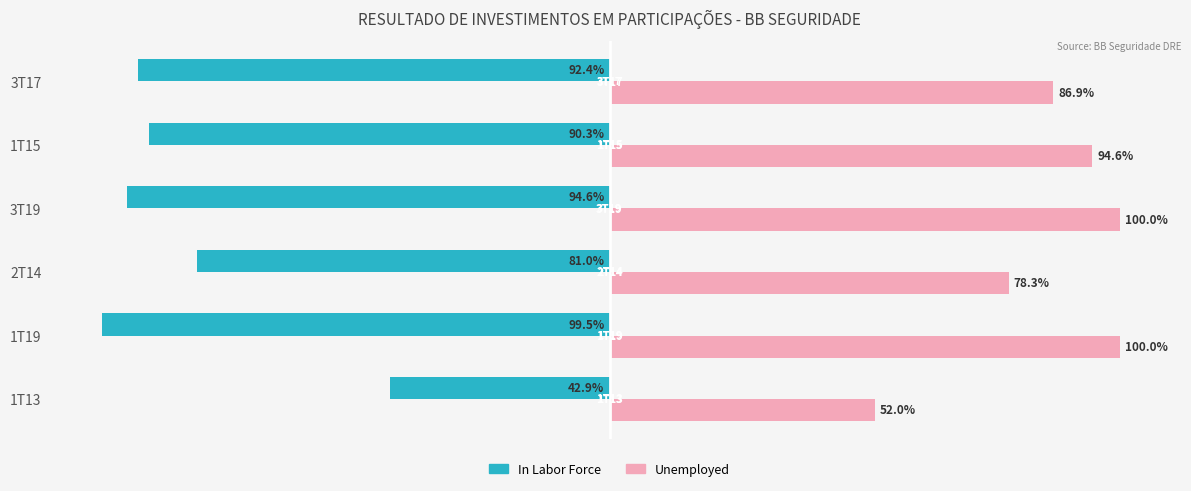

List the series in order of their peak value, highest first.

Unemployed, In Labor Force